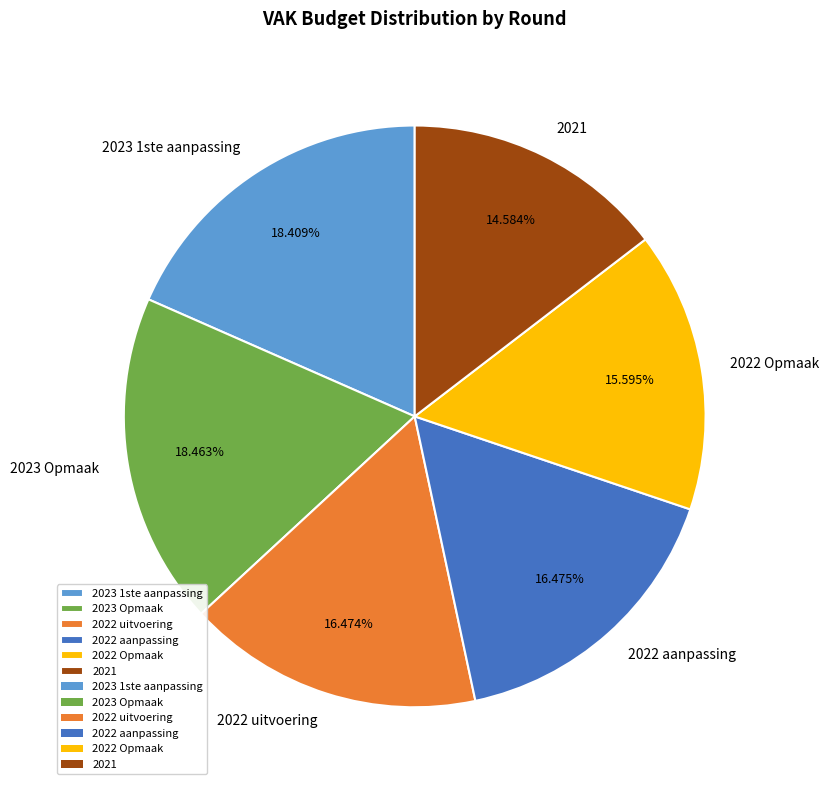

Combined, what portion of the pie is 2022 uitvoering and 2023 Opmaak?

34.9%